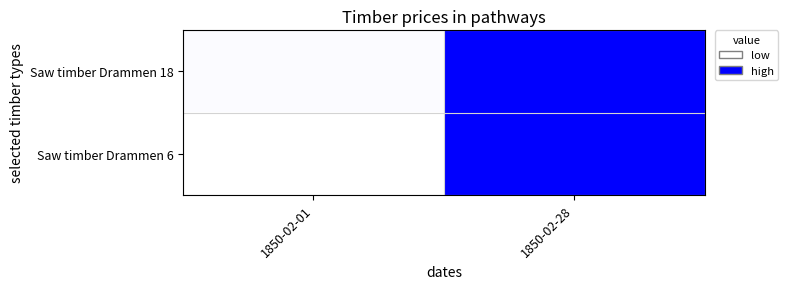

Reading right to left, transcribe all the data shown in this chart.

Saw timber Drammen 18: 1850-02-28=1.0	1850-02-01=0.0
Saw timber Drammen 6: 1850-02-28=1.0	1850-02-01=0.0